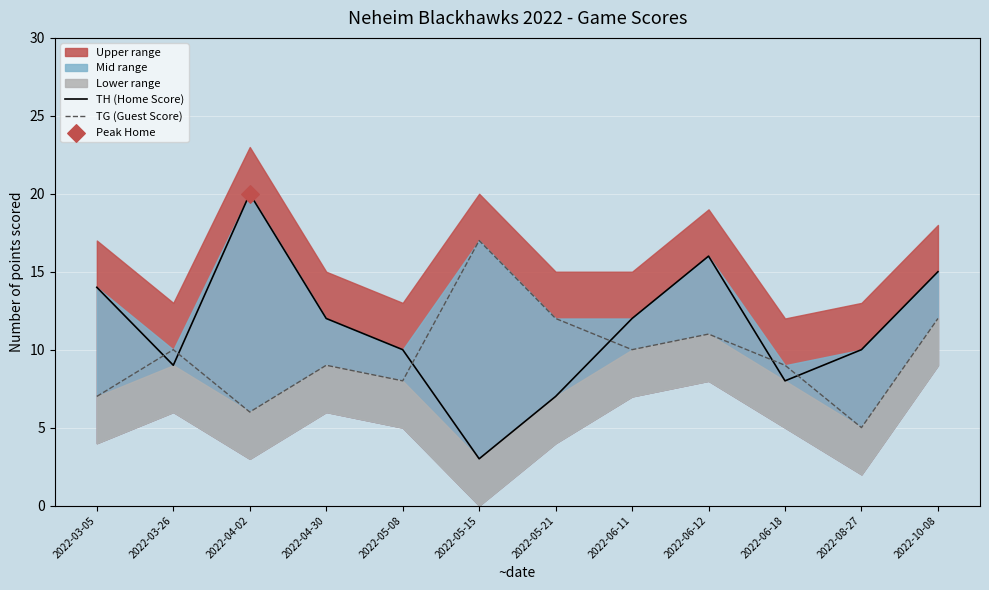

Which series reaches the minimum Y coordinate?

TH (Home Score)